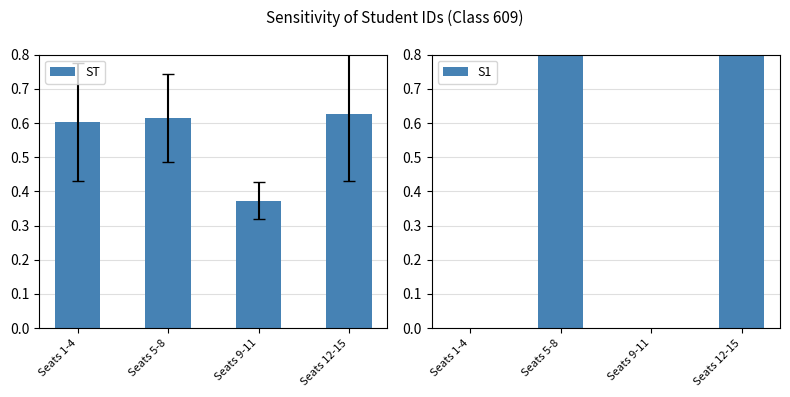

List the series in order of their peak value, lowest first.

ST, S1